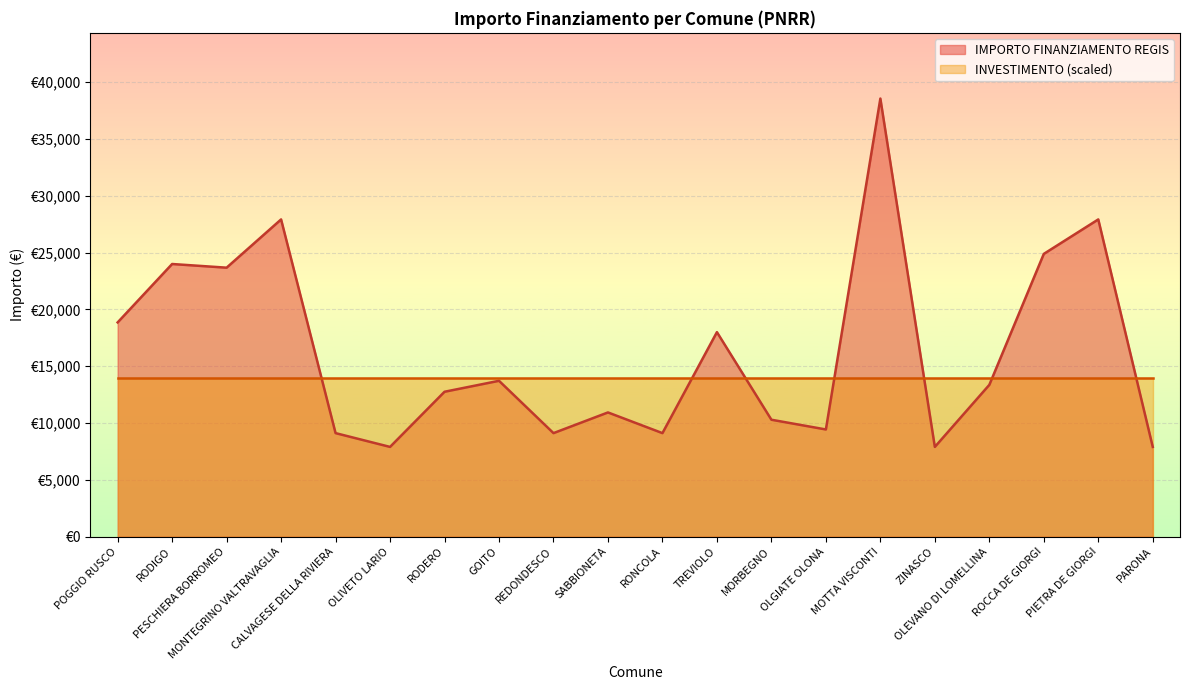

What is the difference between the values at RODERO and OLEVANO DI LOMELLINA?

607